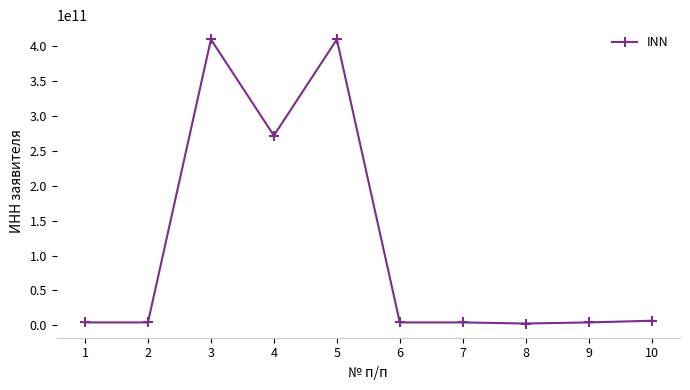

What is the ratio of the value at 5 to the value at 10?

63.1